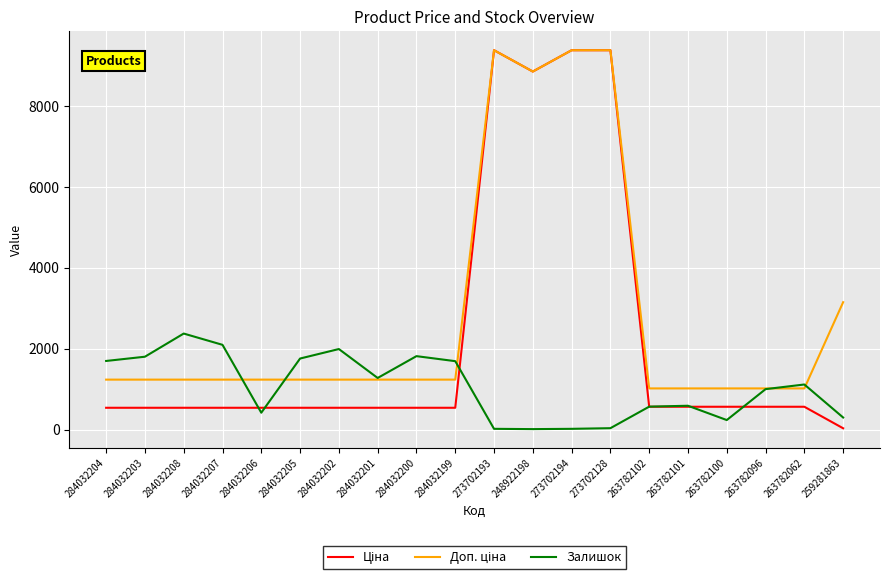

What is the maximum value shown in the chart?

9384.0